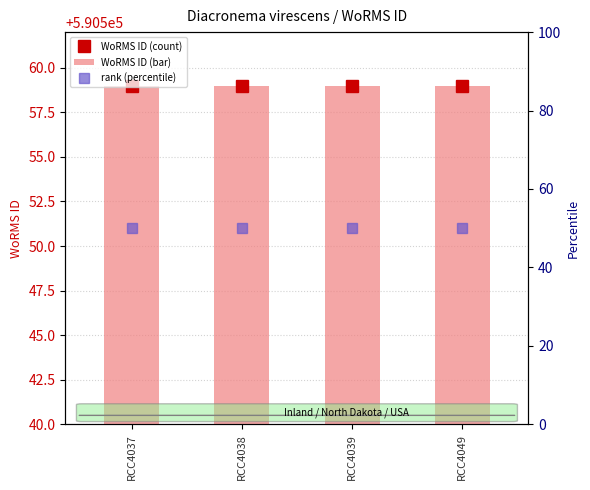

The value of rank (percentile) at RCC4038 is 79. True or false?

False